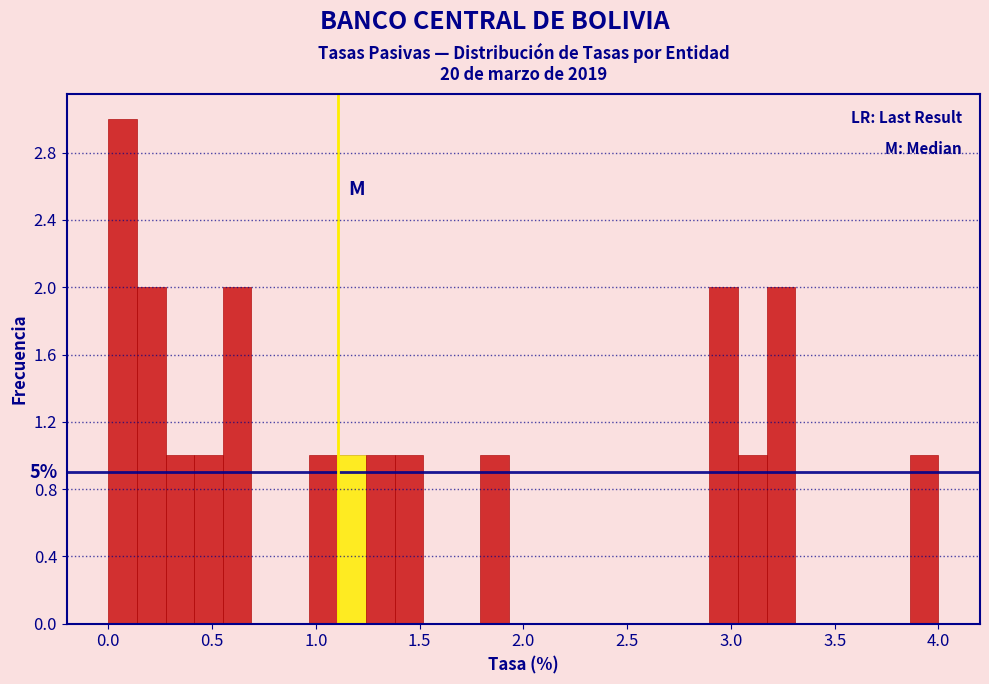

Read against the x-axis, roughly where is the centre of the tallest bar?

0.05